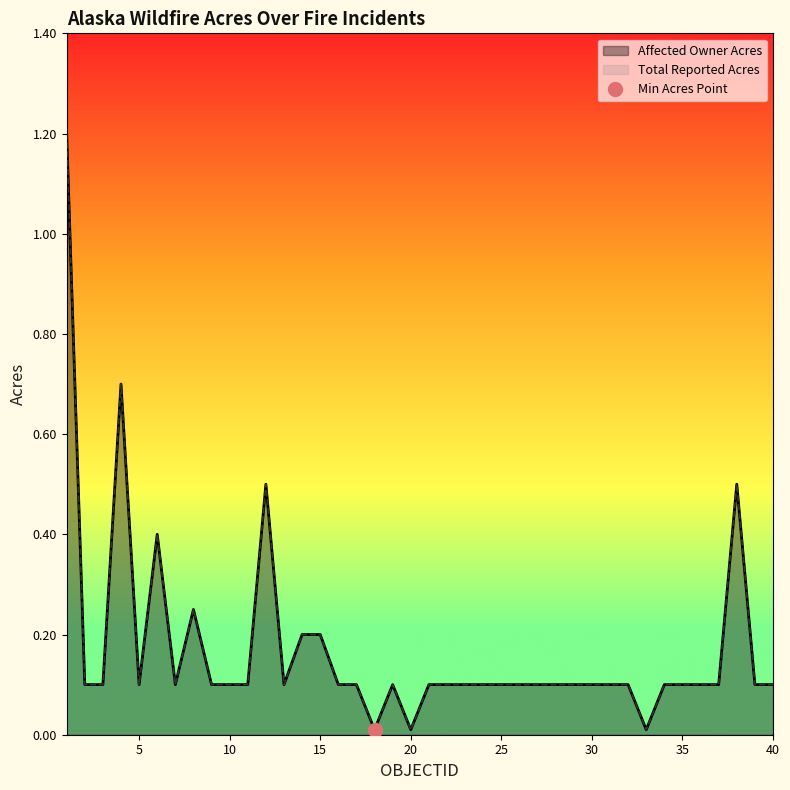

True or false: Affected Owner Acres and Total Reported Acres intersect in this chart.

False